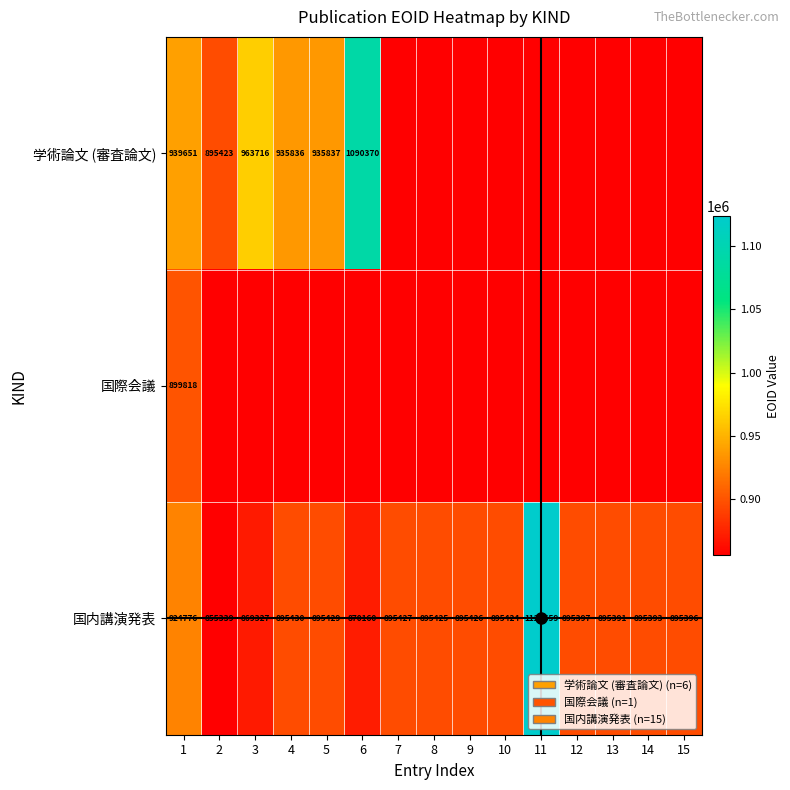

Which has a higher value, 5 or 7?

5